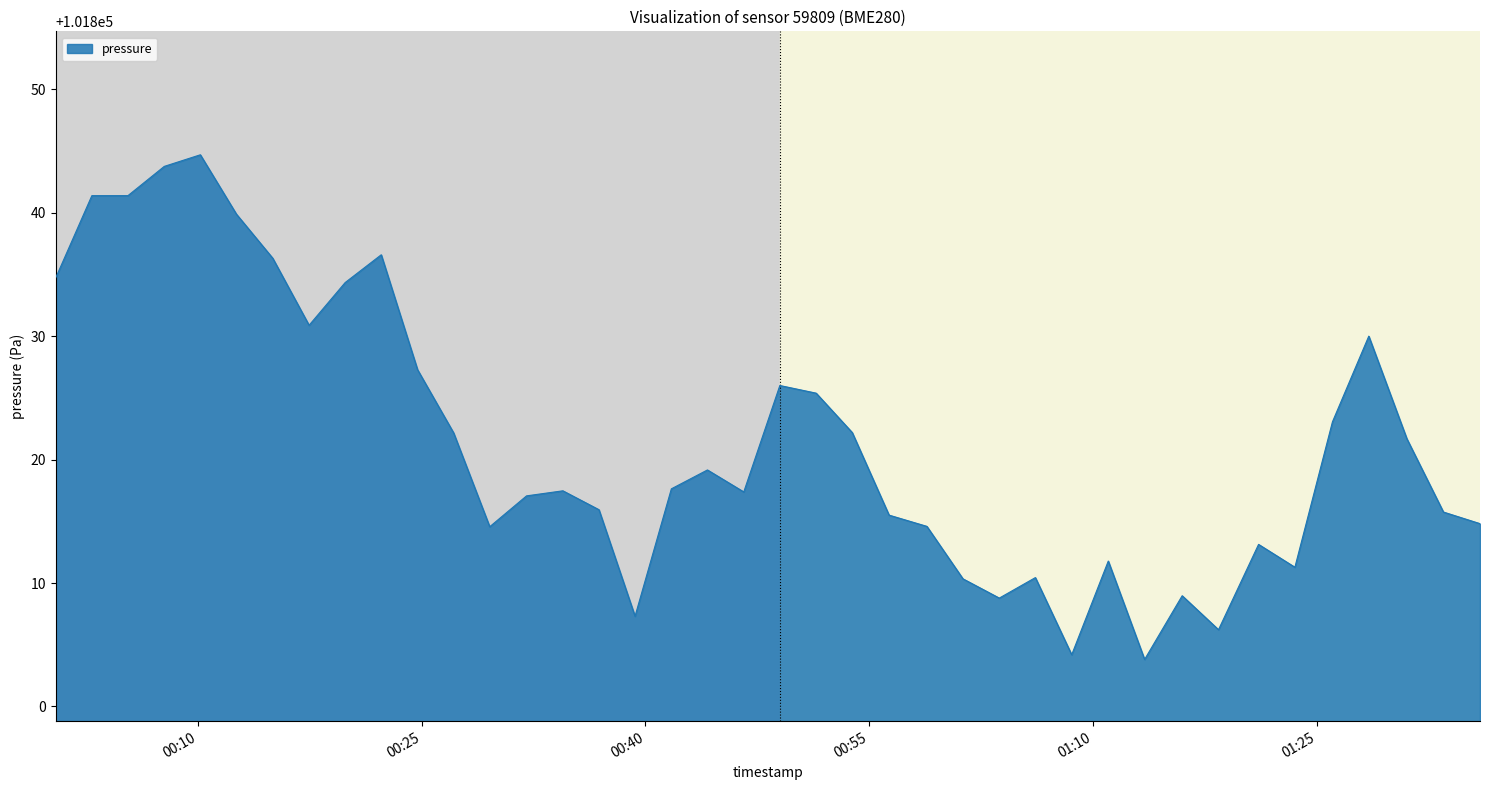

What is the difference between the maximum and minimum values?

40.9